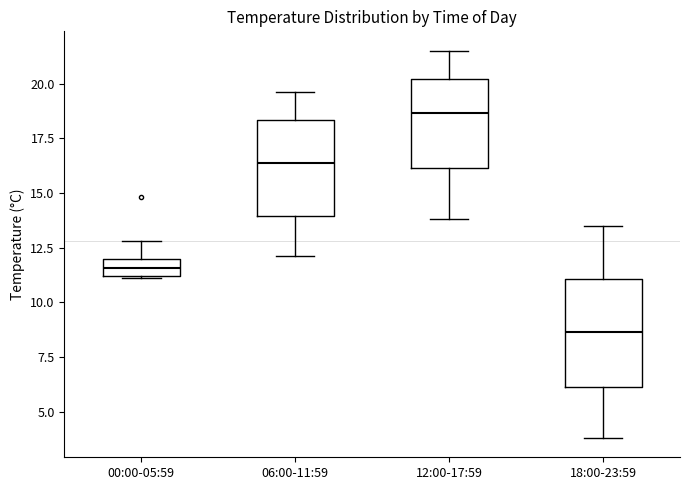

Which box's median line is the lowest?

18:00-23:59